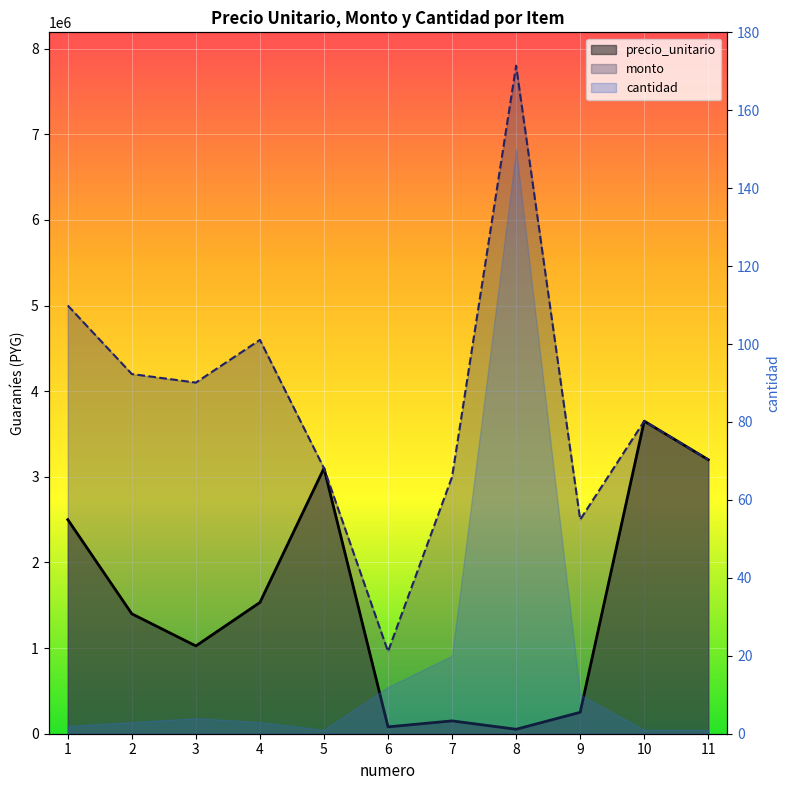

Count the number of categories in the chart.

11